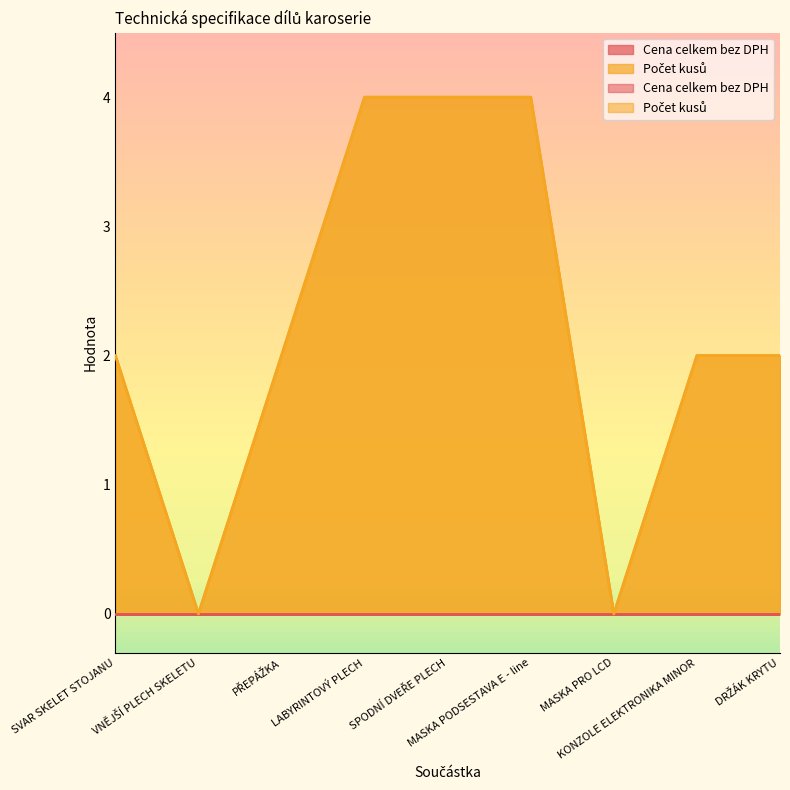

How many data points does each series have?

9